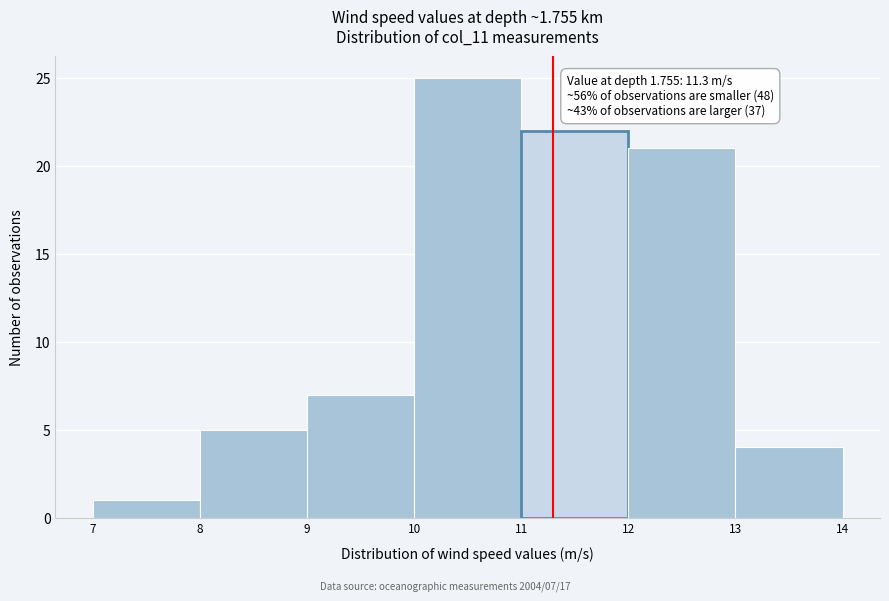

Which range on the x-axis has the tallest bar?

10 to 11